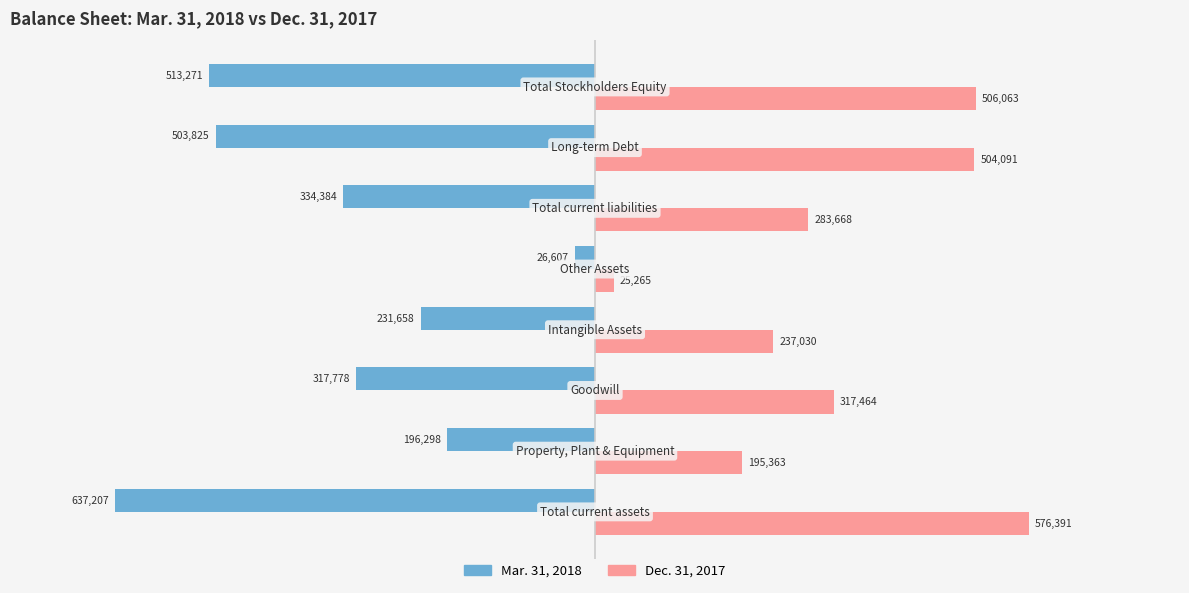

At how many categories does at least one series exceed 433014?

3